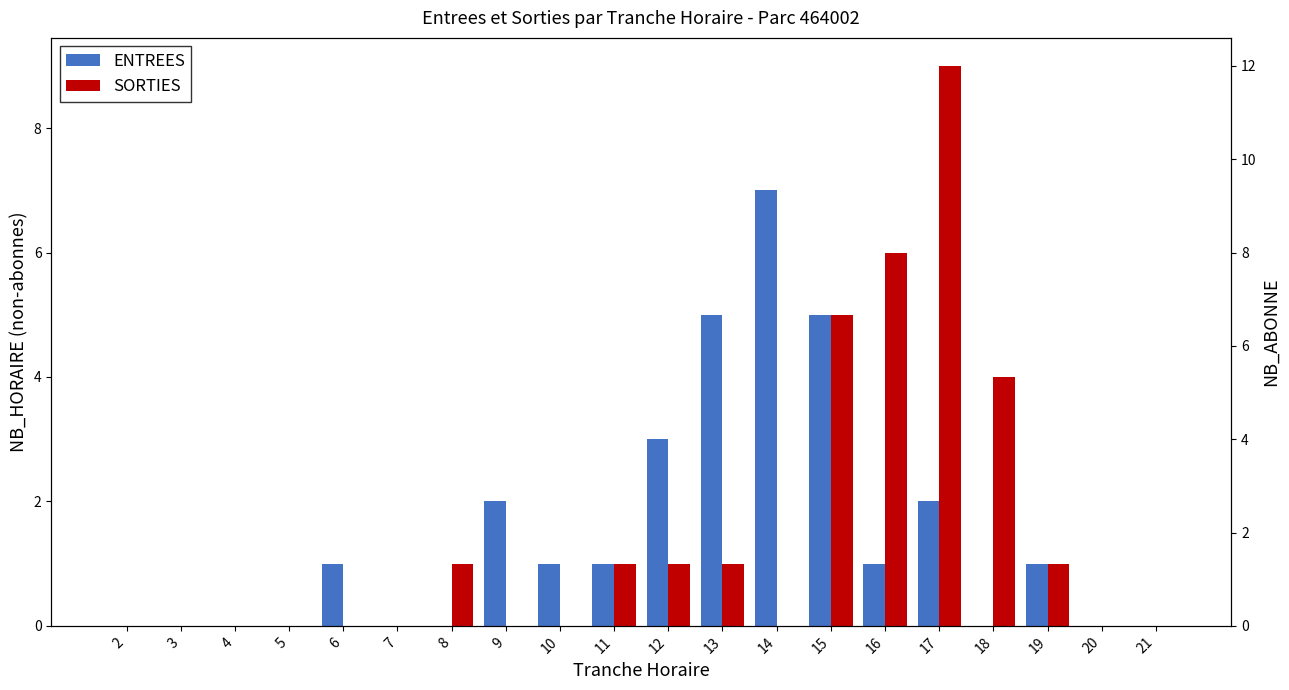

What is the sum of all SORTIES values?

29